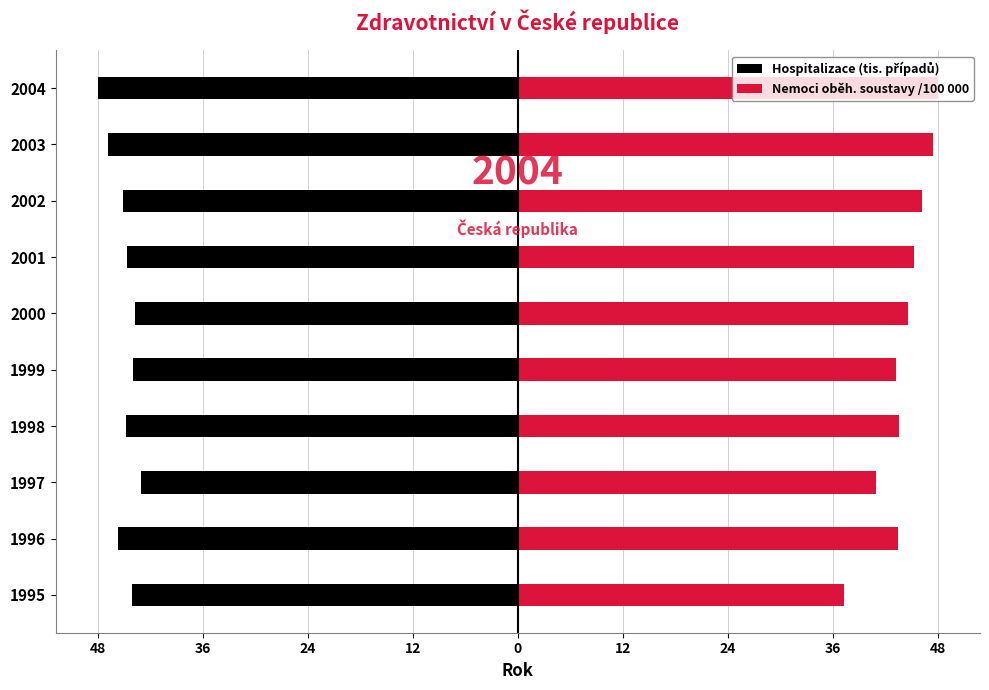

List the series in order of their overall mean, highest first.

Nemoci oběh. soustavy /100 000, Hospitalizace (tis. případů)